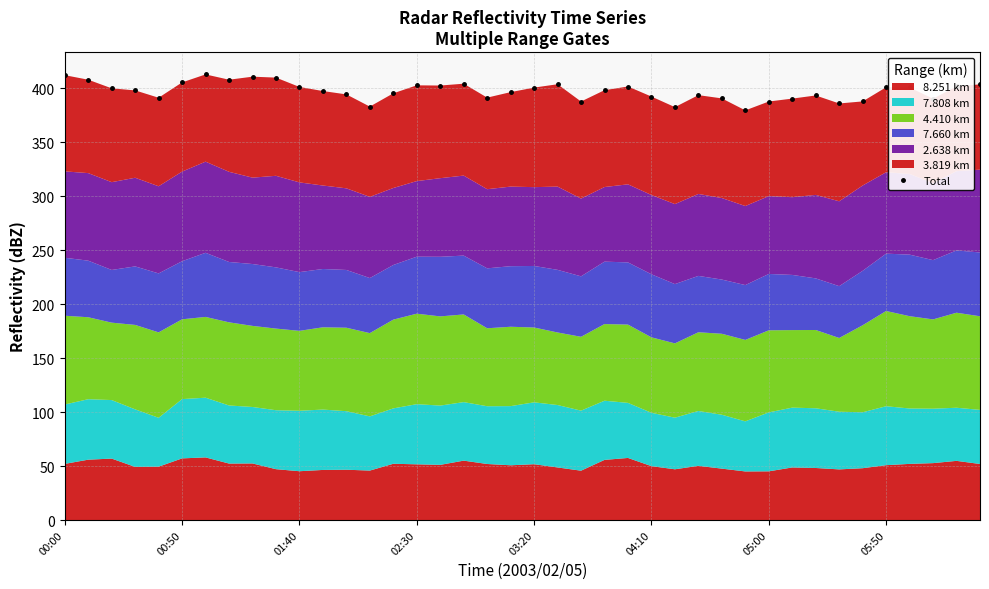

True or false: the data has more than 1 interior local peaks.

True